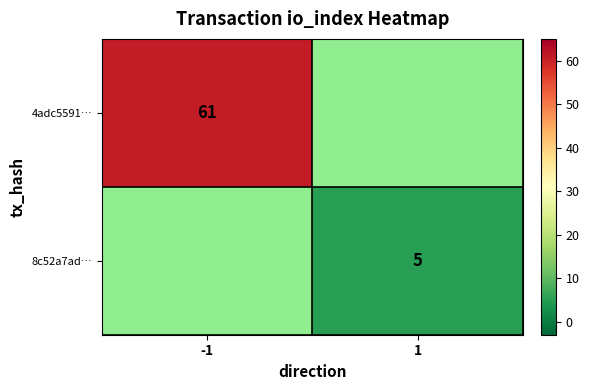

Is it true that 8c52a7ad… equals 5 at 1?

True